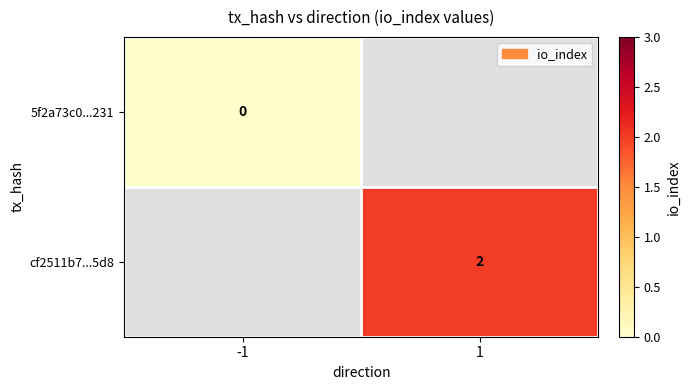

Is the value of 5f2a73c0...231 at -1 greater than the value of cf2511b7...5d8 at 1?

No